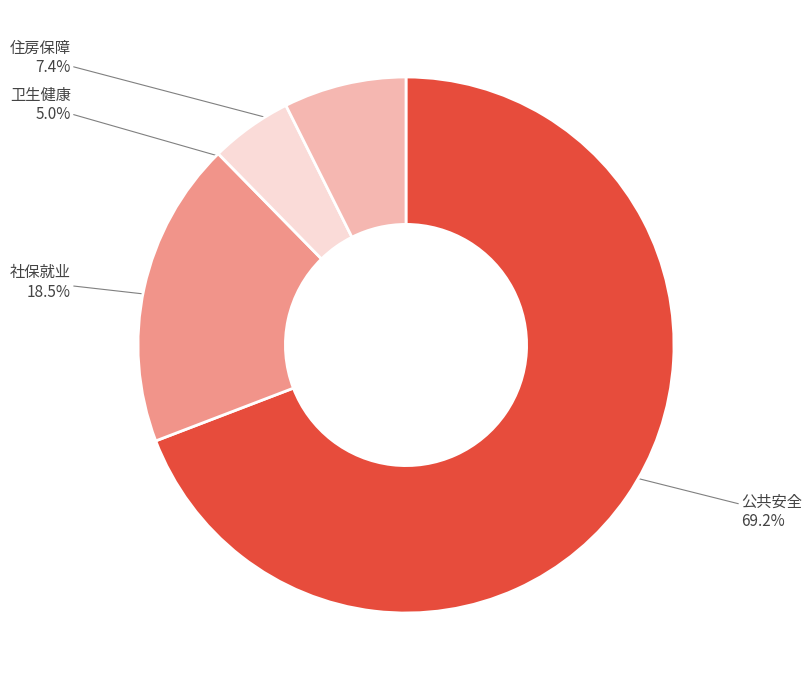

Do 住房保障 and 社保就业 together represent more than half of the pie?

No